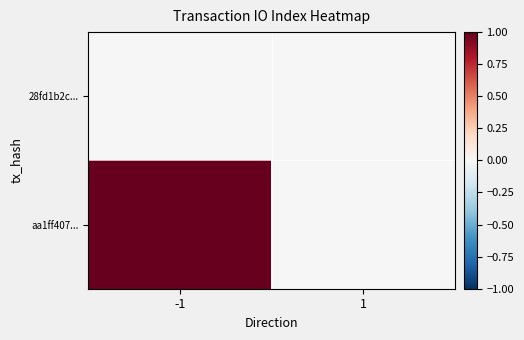

Which series has the largest range (max minus min)?

aa1ff407...